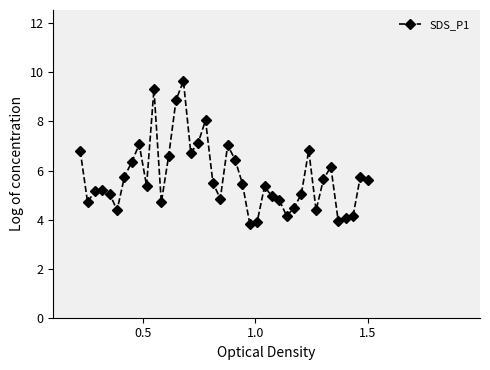

What is the difference between the maximum and minimum values?

5.8